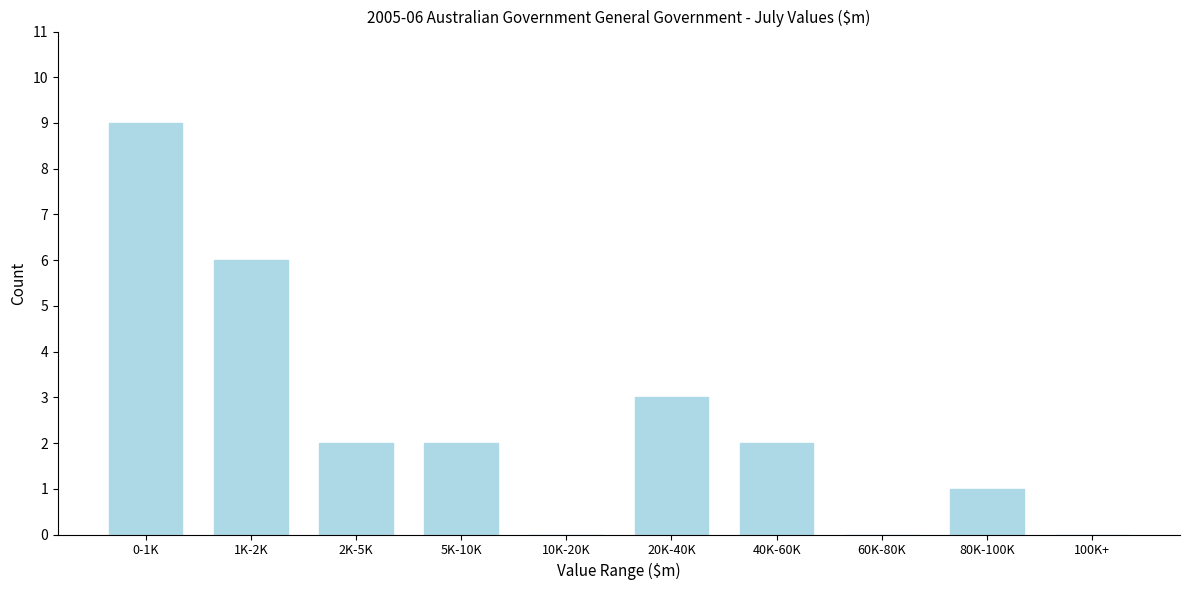

Reading left to right, what are all the values shown in this chart?

0-1K=9	1K-2K=6	2K-5K=2	5K-10K=2	10K-20K=0	20K-40K=3	40K-60K=2	60K-80K=0	80K-100K=1	100K+=0